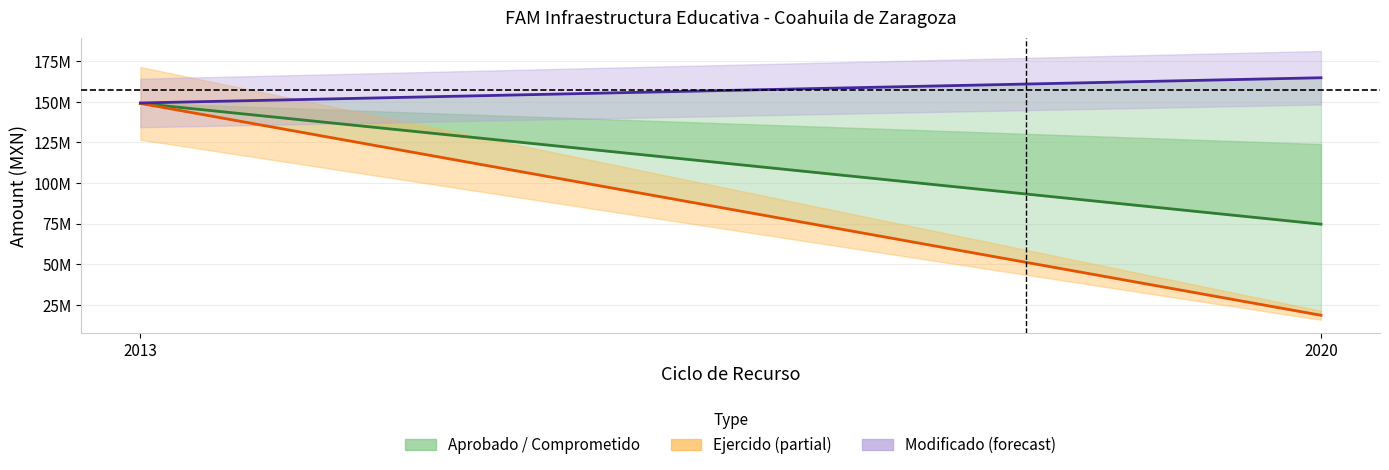

Where does the Comprometido series first go above 149077089?

2013